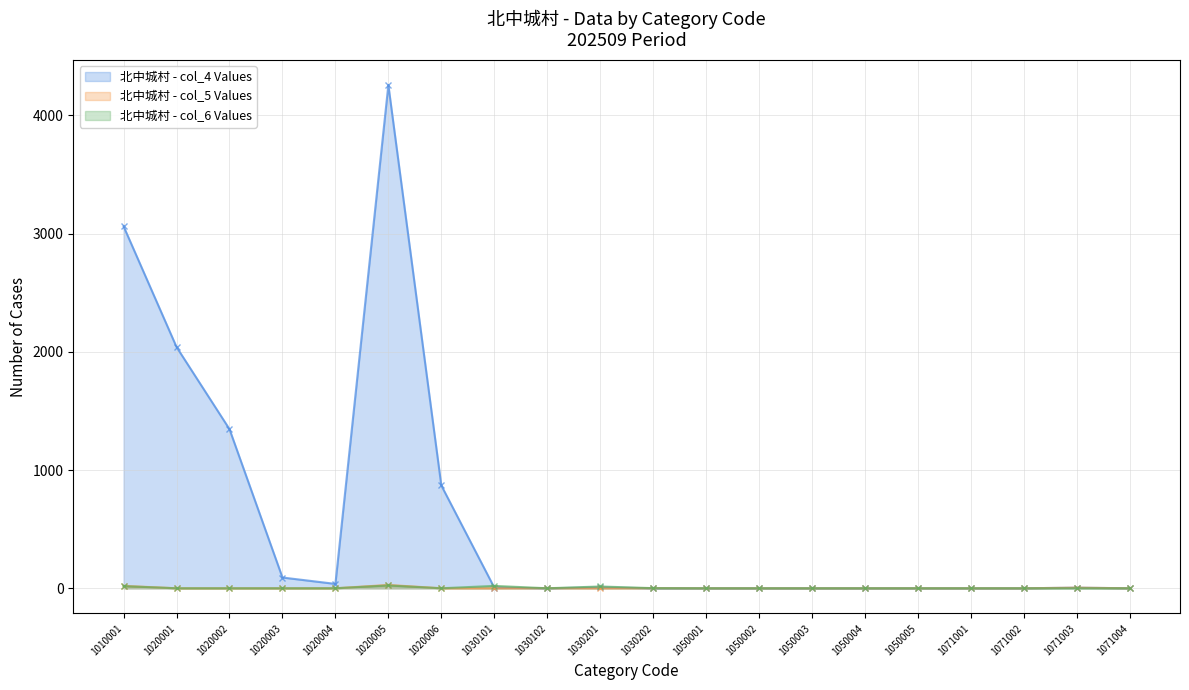

What is the sum of the 北中城村 - col_4 Values (line) values at 1020002 and 1010001?

4408